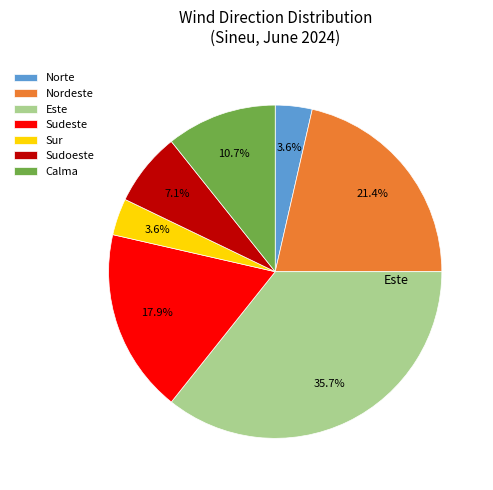

Approximately how many times larger is the value at Este compared to Nordeste?

1.7